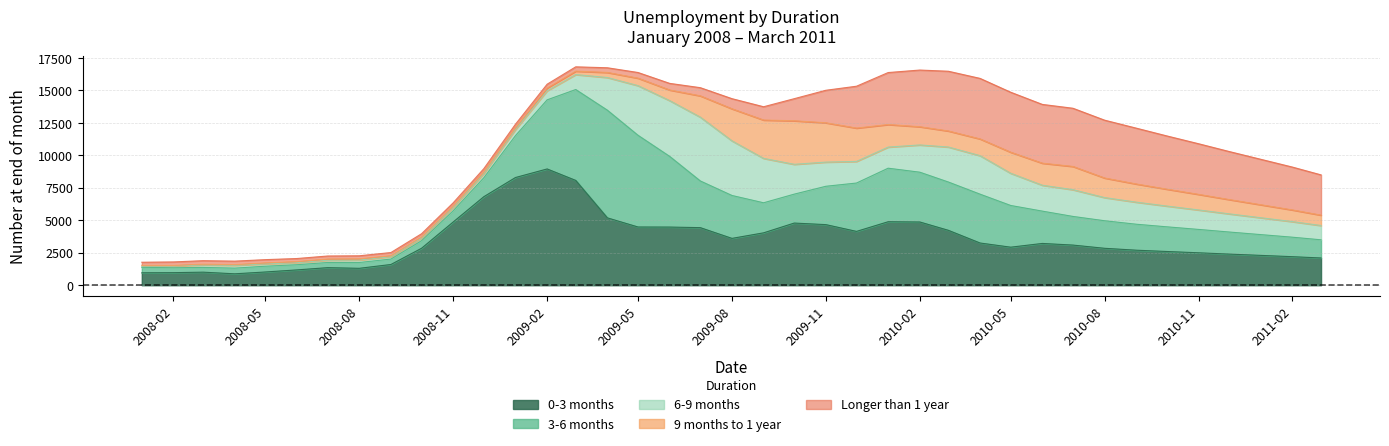

At which category is the sum across all series the highest?

2009-03-01